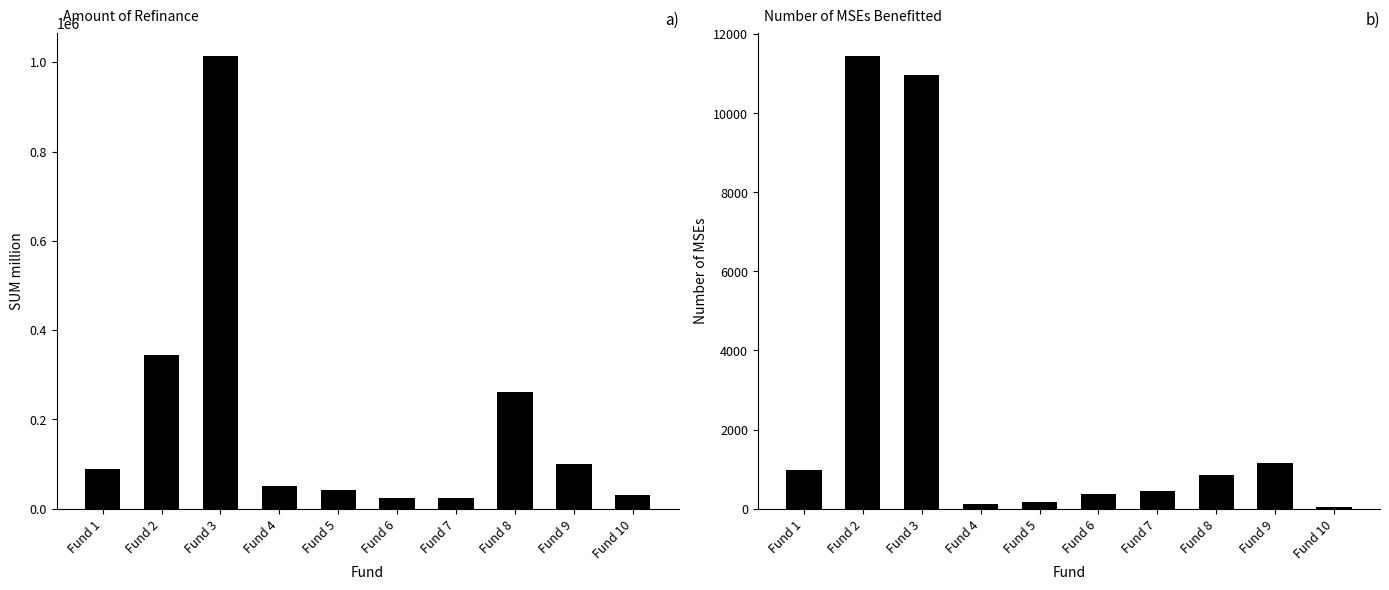

What is the difference between the highest and lowest values at Fund 8?

259649.4